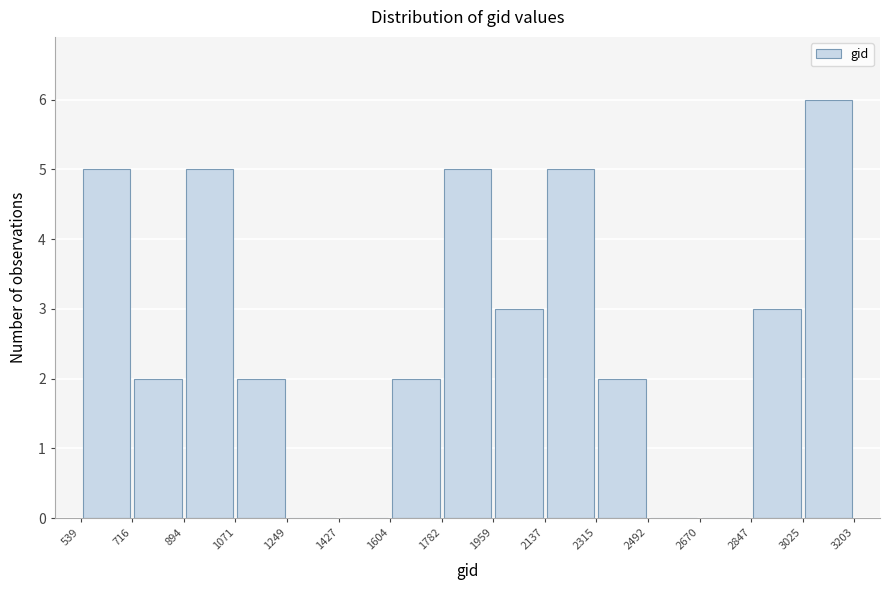

Reading left to right, list every bar in this chart as the range it spans on the x-axis followed by its height. The values are not printed on the chart, so give them approximately, as read against the axis.

539 to 716: 5
716 to 894: 2
894 to 1071: 5
1071 to 1249: 2
1249 to 1427: 0
1427 to 1604: 0
1604 to 1782: 2
1782 to 1959: 5
1959 to 2137: 3
2137 to 2315: 5
2315 to 2492: 2
2492 to 2670: 0
2670 to 2847: 0
2847 to 3025: 3
3025 to 3203: 6